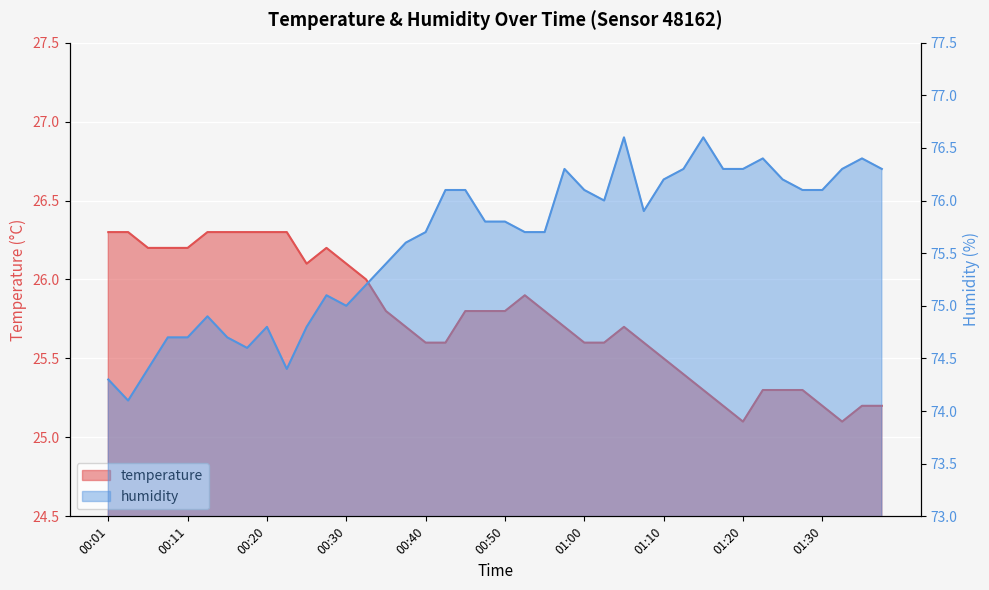

In humidity, how many points are lower than both neighbors (excluding endpoints)?

6